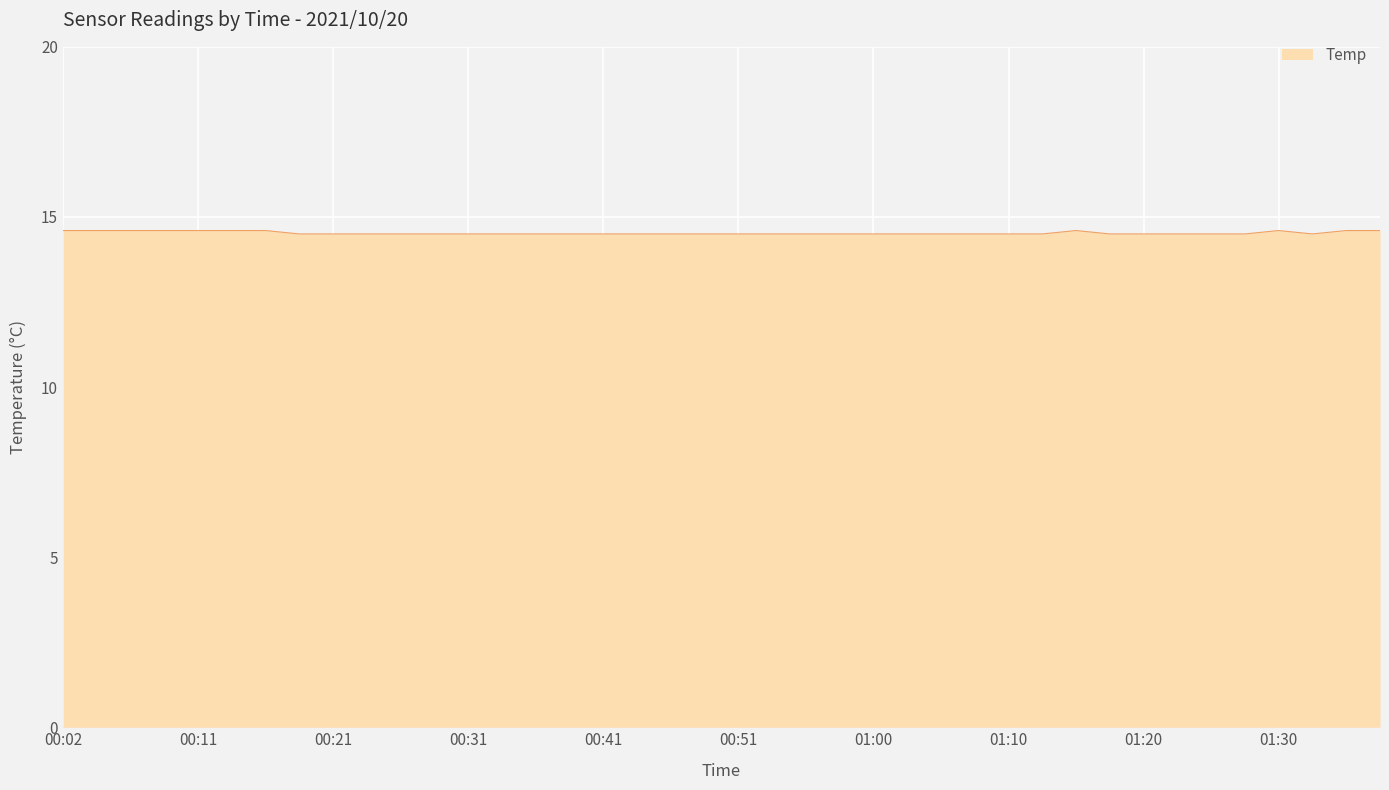

What is the greatest value displayed?

14.6